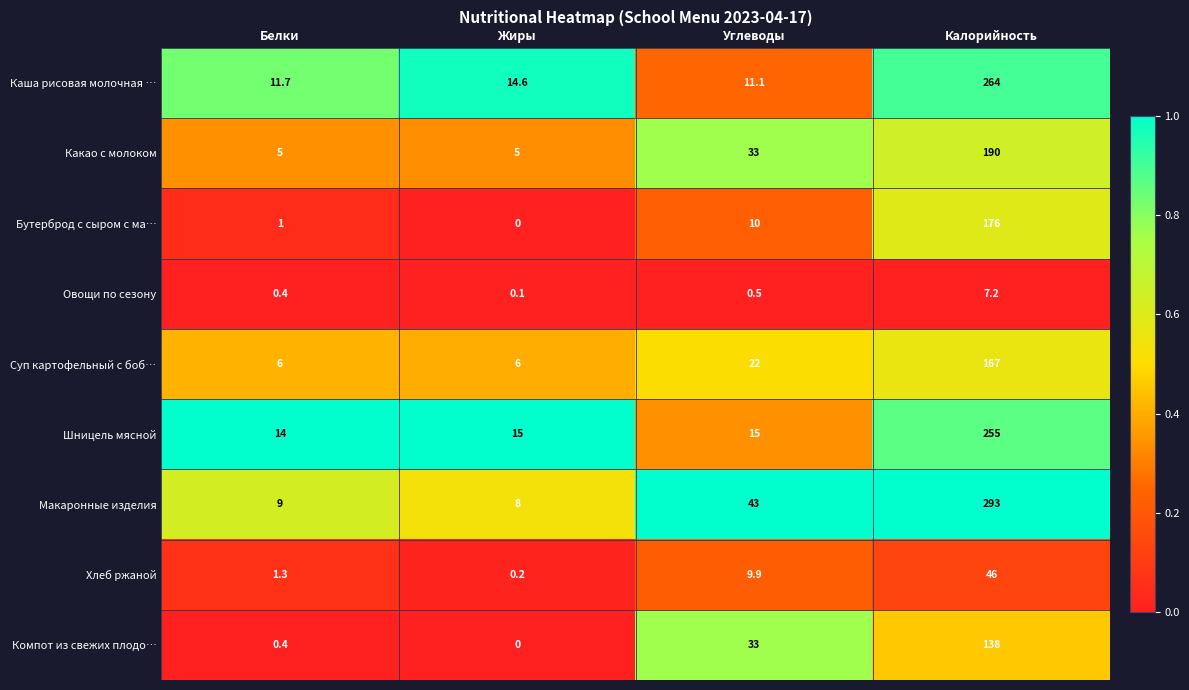

Where does the Хлеб ржаной series first go above 9?

Углеводы